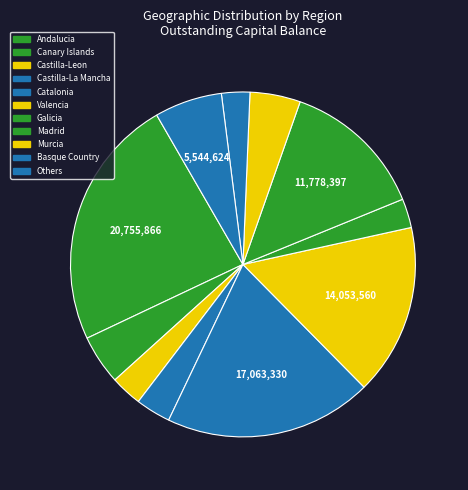

How many slices are in this pie chart?

11